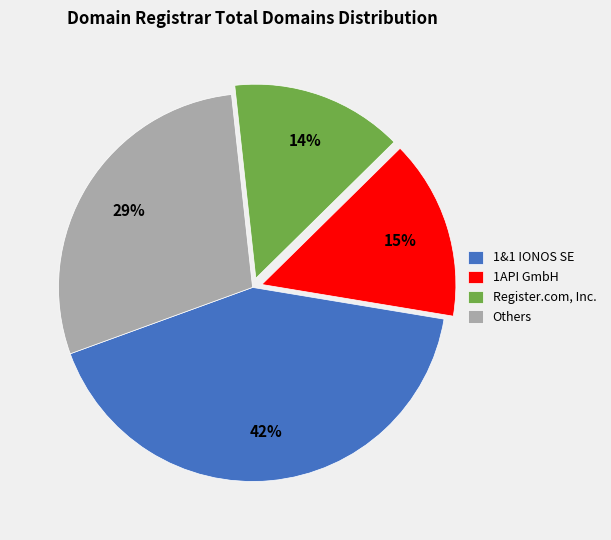

How many slices are in this pie chart?

4